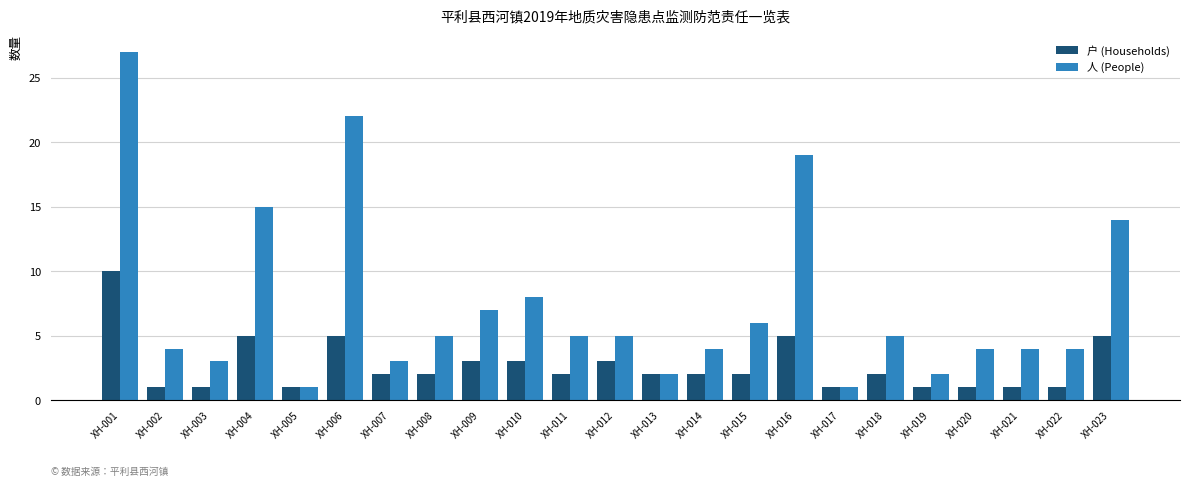

Which series has the widest spread of values?

人 (People)